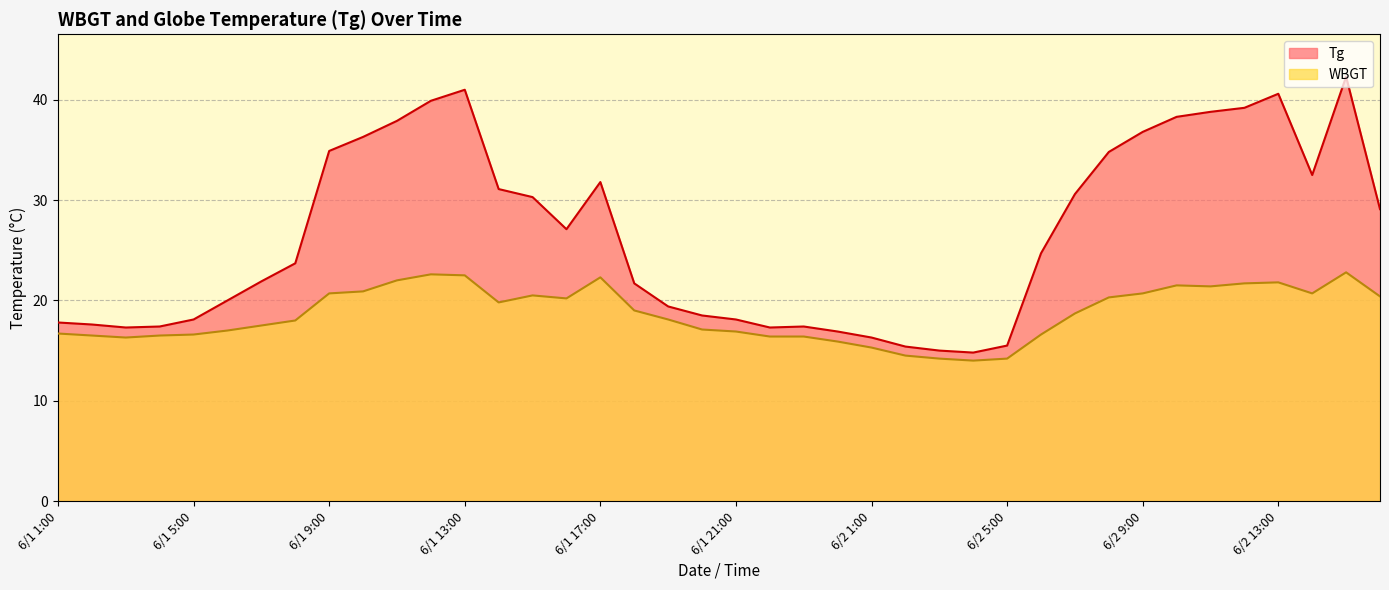

List the series in order of their overall mean, highest first.

Tg, WBGT